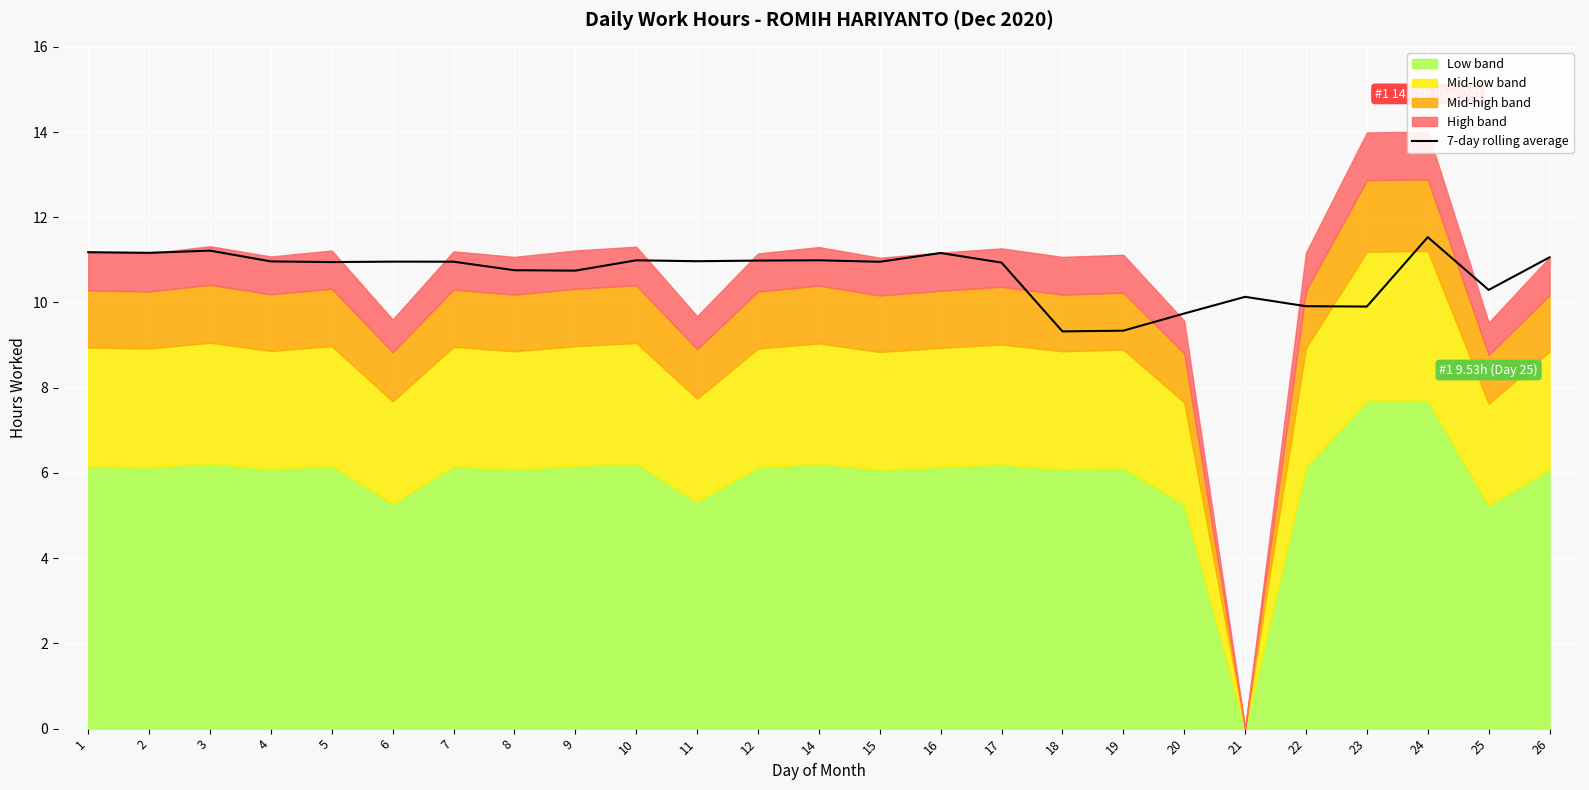

What is the greatest value displayed?

11.5